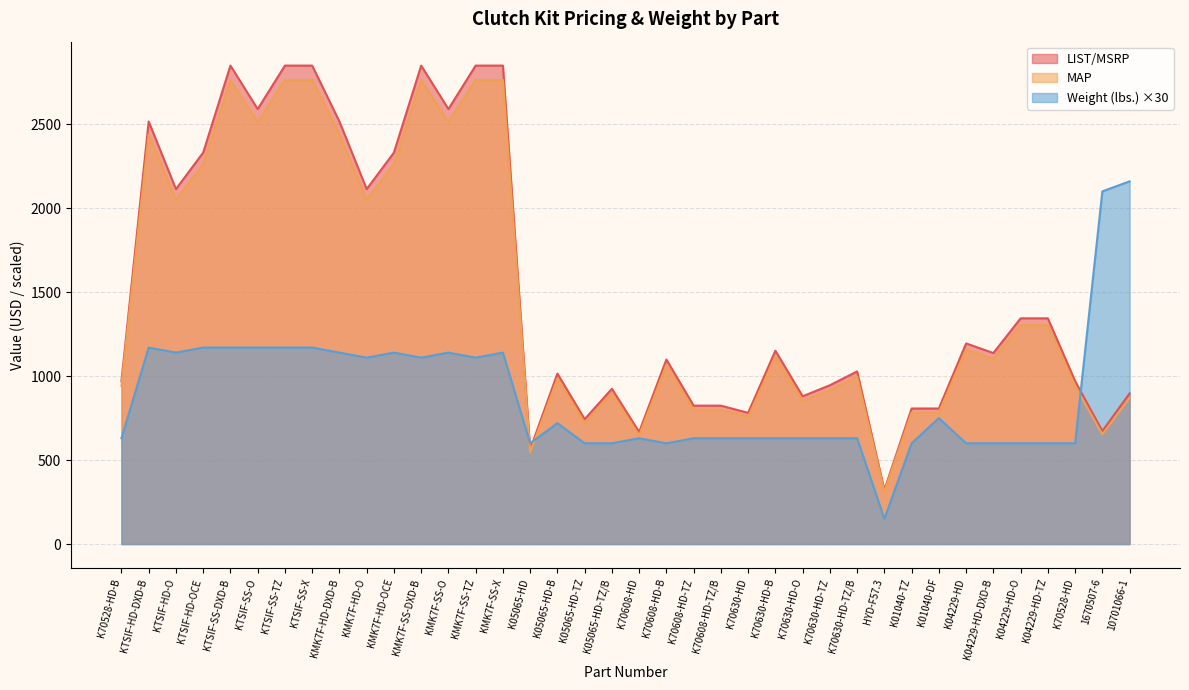

What position from the right is K70608-HD-TZ/B?

16